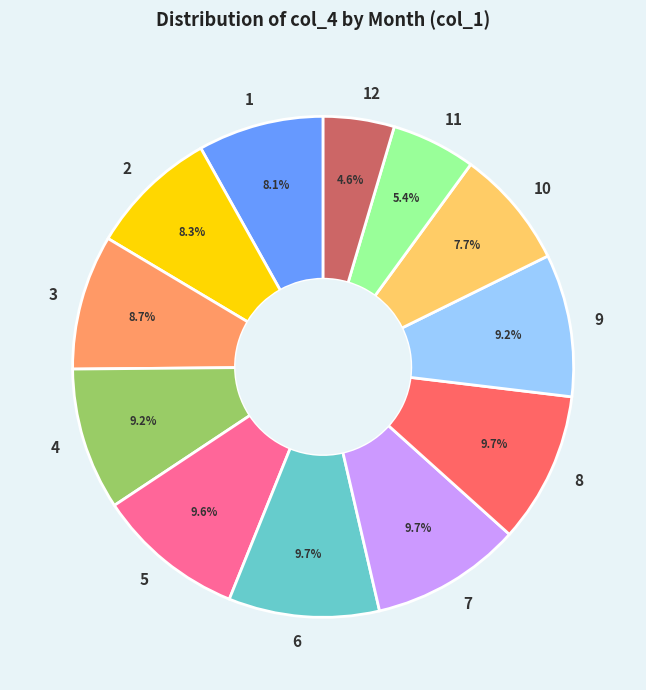

What percentage is NOT represented by 9?

90.8%